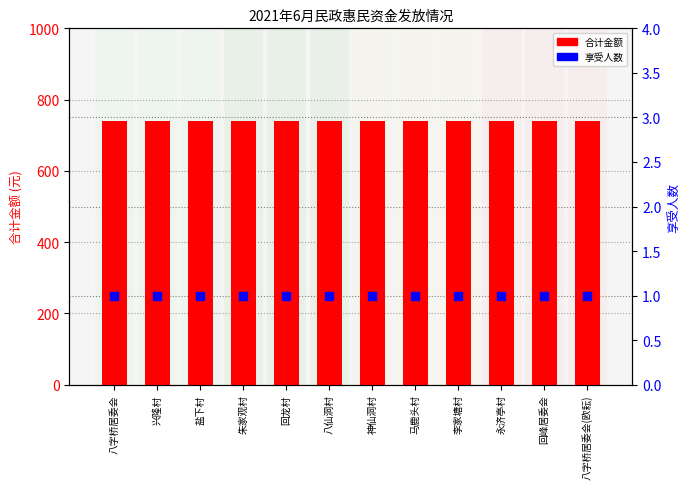

How many series are shown in this chart?

2